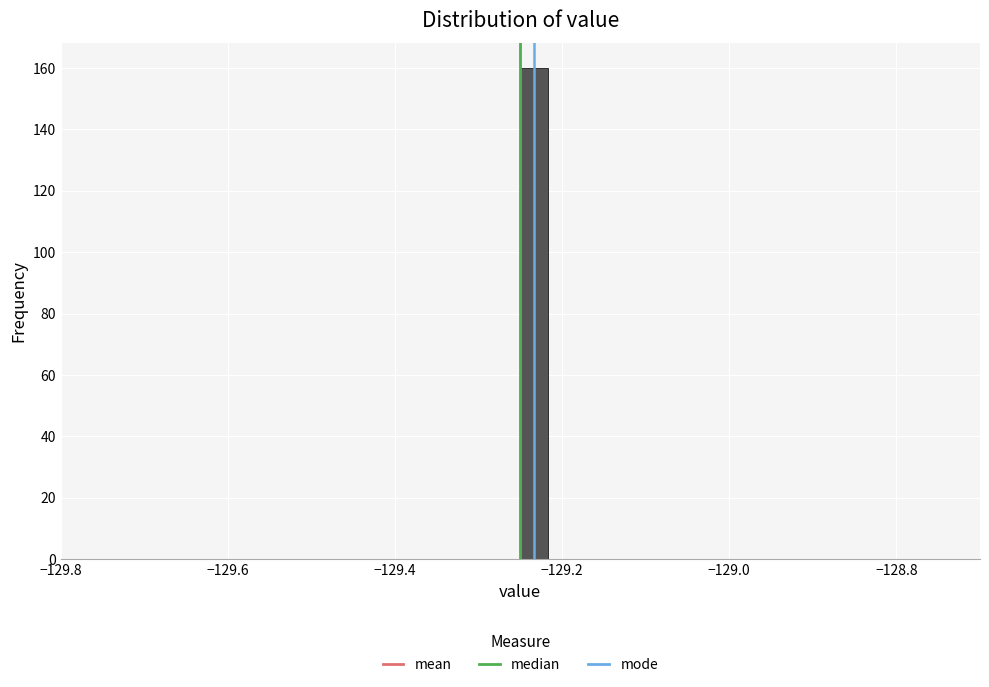

Around what value on the x-axis is the tallest bar? Give the approximate position of its centre, as read against the axis.

-129.24